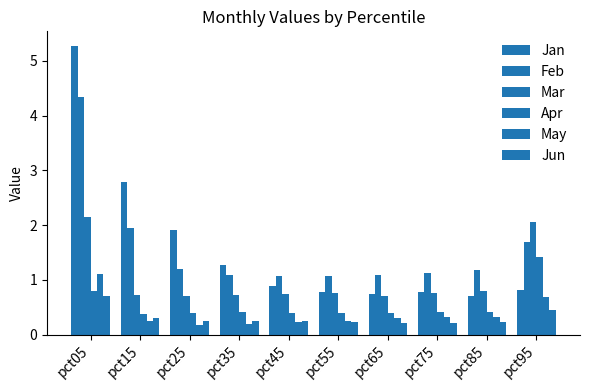

Reading left to right, extract all data points from this chart.

Jan: 5.3	2.8	1.9	1.3	0.9	0.8	0.7	0.8	0.7	0.8
Feb: 4.3	2.0	1.2	1.1	1.1	1.1	1.1	1.1	1.2	1.7
Mar: 2.1	0.7	0.7	0.7	0.7	0.8	0.7	0.8	0.8	2.1
Apr: 0.8	0.4	0.4	0.4	0.4	0.4	0.4	0.4	0.4	1.4
May: 1.1	0.2	0.2	0.2	0.2	0.2	0.3	0.3	0.3	0.7
Jun: 0.7	0.3	0.3	0.2	0.2	0.2	0.2	0.2	0.2	0.4